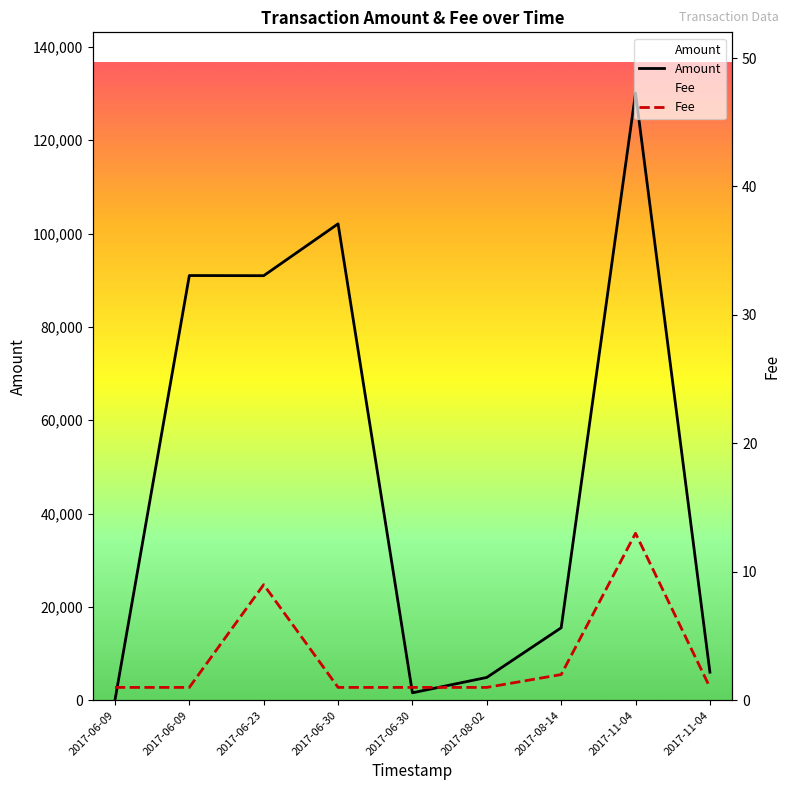

Reading left to right, extract all data points from this chart.

Amount: 2017-06-09=20.0	2017-06-09=90999.0	2017-06-23=90969.0	2017-06-30=102077.8	2017-06-30=1598.7	2017-08-02=4889.4	2017-08-14=15529.5	2017-11-04=130098.4	2017-11-04=6016.0
Fee: 2017-06-09=1.0	2017-06-09=1.0	2017-06-23=9.0	2017-06-30=1.0	2017-06-30=1.0	2017-08-02=1.0	2017-08-14=2.0	2017-11-04=13.0	2017-11-04=1.0